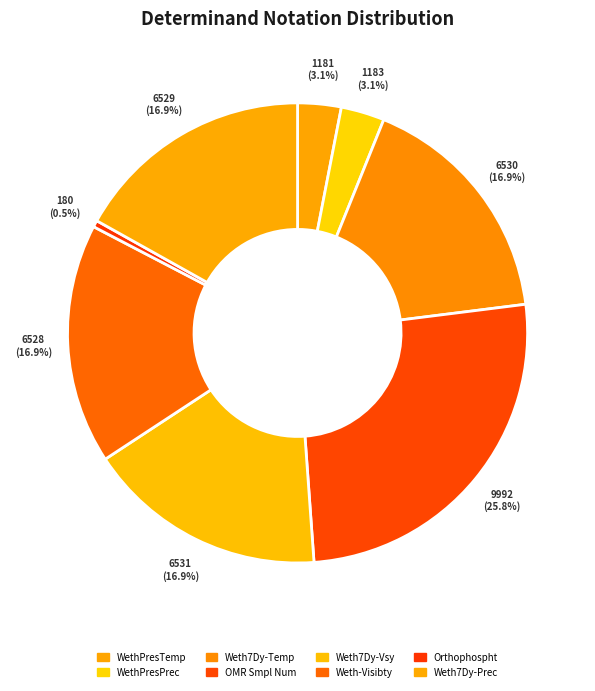

Rank the categories by value from highest to lowest.

OMR Smpl Num, Weth7Dy-Vsy, Weth7Dy-Temp, Weth7Dy-Prec, Weth-Visibty, WethPresPrec, WethPresTemp, Orthophospht